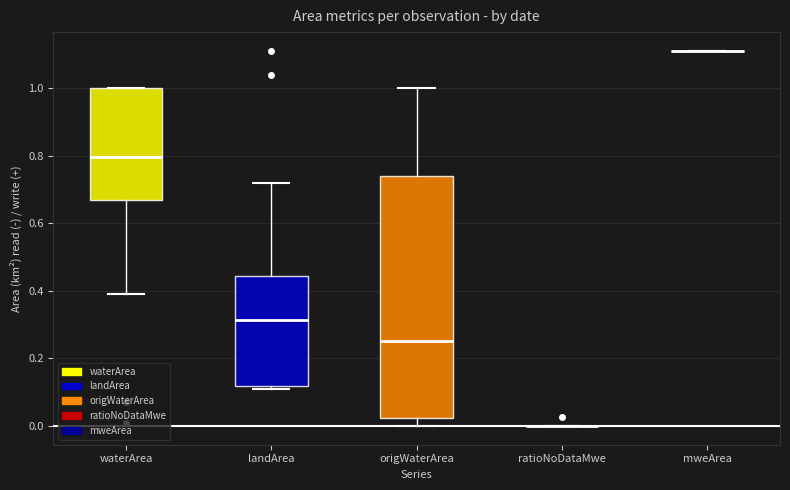

Reading left to right, transcribe this box plot: for each box, give where its median line is, the range the box spans, and where its two whiskers end, as read against the y-axis. The values are not printed on the chart, so give them approximately, as read against the axis.

waterArea: median 0.80, box 0.66 to 1.00, whiskers 0.40 to 1.00
landArea: median 0.32, box 0.12 to 0.44, whiskers 0.12 (just below the box's lower edge) to 0.72
origWaterArea: median 0.26, box 0.02 to 0.74, whiskers 0.00 to 1.00
ratioNoDataMwe: box collapsed to a line at 0.00, whiskers 0.00 to 0.00
mweArea: box collapsed to a line at 1.12, whiskers 1.12 to 1.12